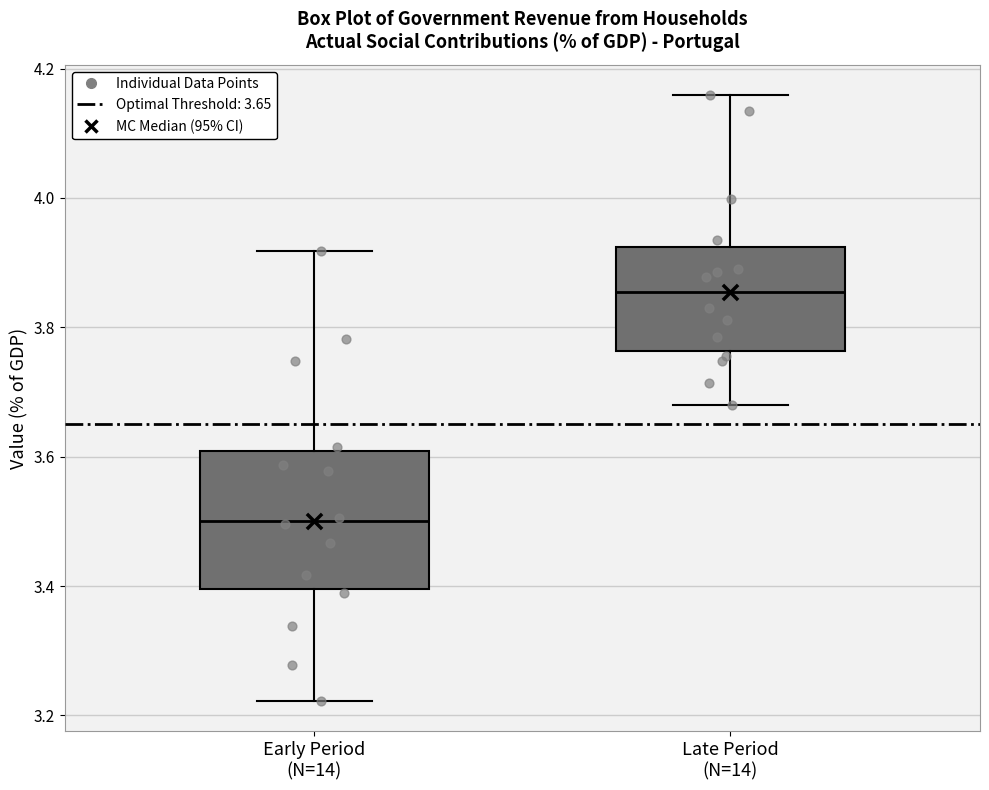

Where is the lower edge of the box for Late Period (N=14) on the y-axis? The values are not printed on the chart, so give them approximately, as read against the axis.

3.76